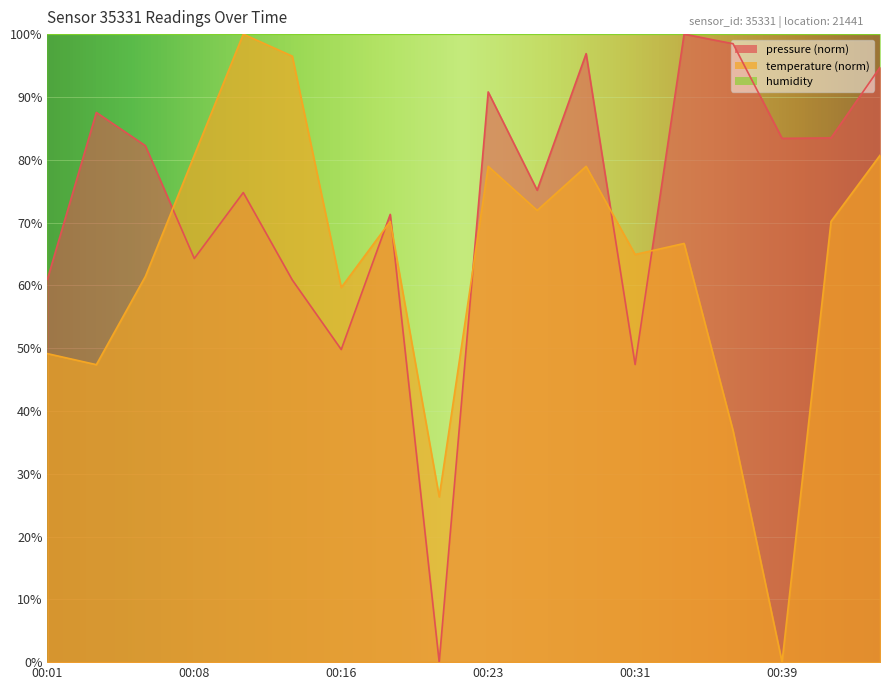

List the series in order of their peak value, lowest first.

pressure, temperature